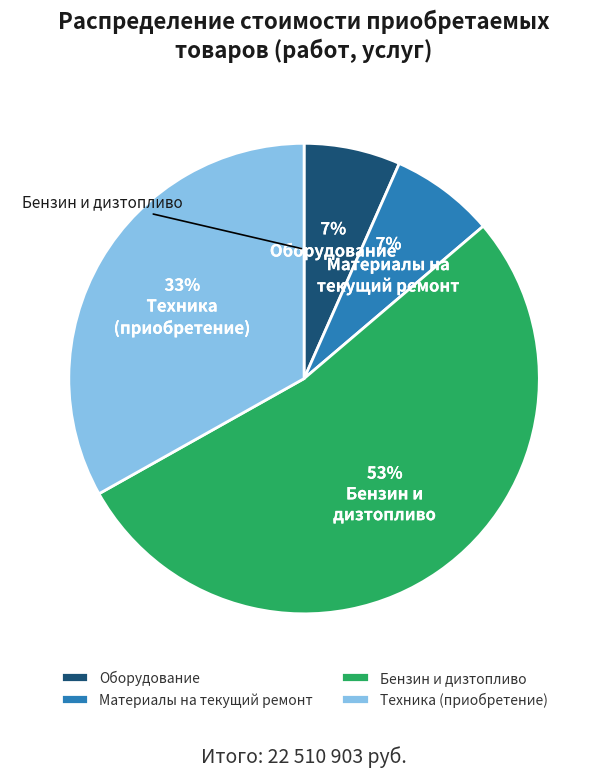

Which slice is the smallest?

Оборудование